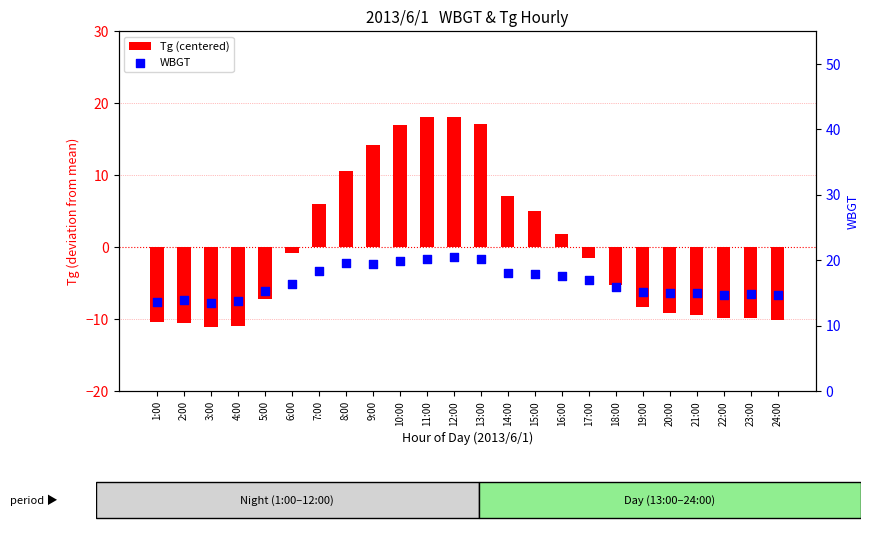

At which category is the sum across all series the highest?

12:00